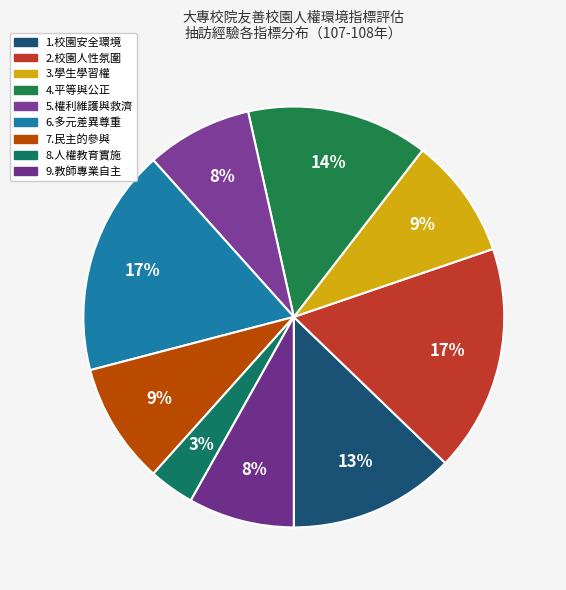

Which slice is the smallest?

8.人權教育的實施